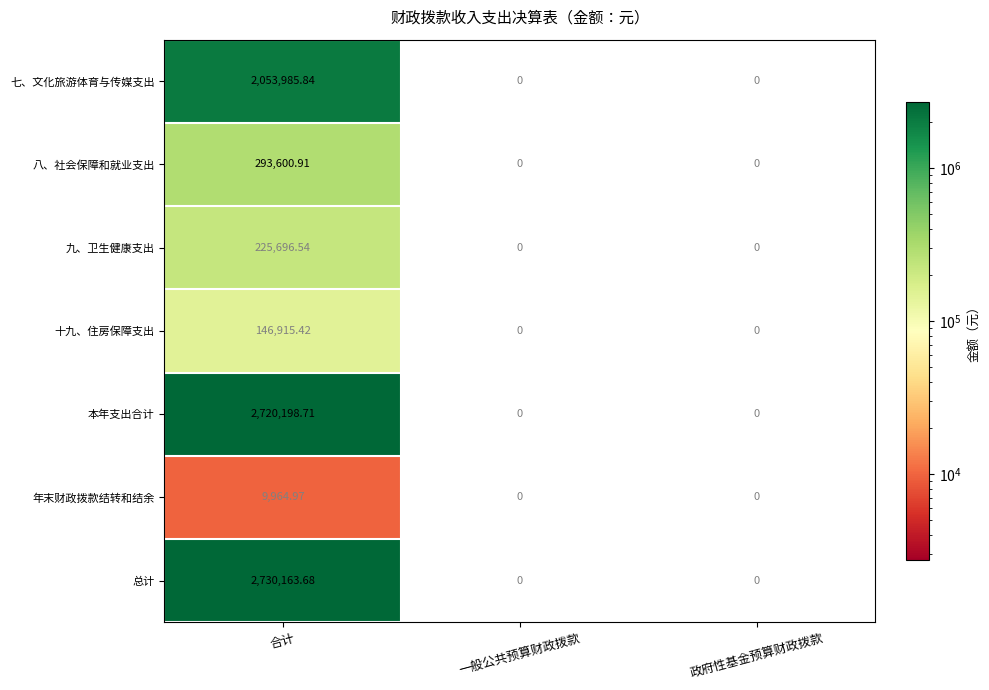

List the series in order of their peak value, lowest first.

年末财政拨款结转和结余, 十九、住房保障支出, 九、卫生健康支出, 八、社会保障和就业支出, 七、文化旅游体育与传媒支出, 本年支出合计, 总计